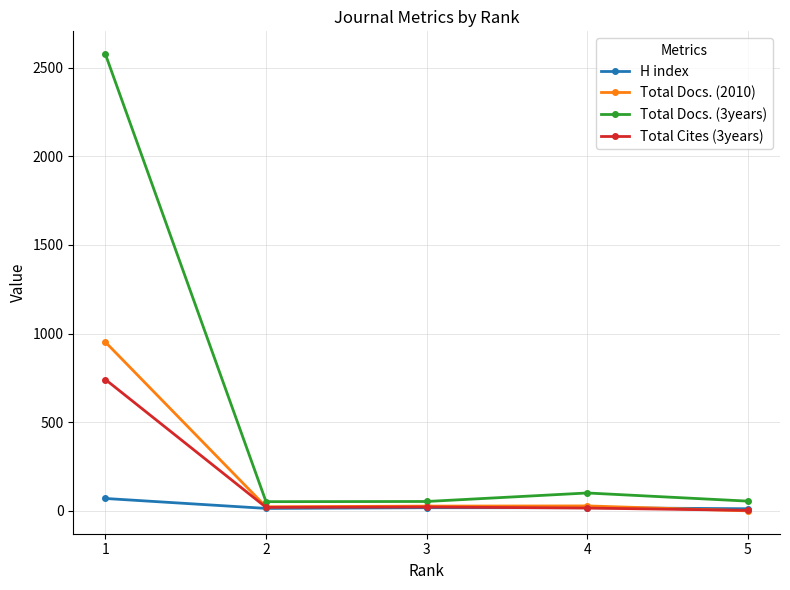

The value of H index at 3 is 18. True or false?

True